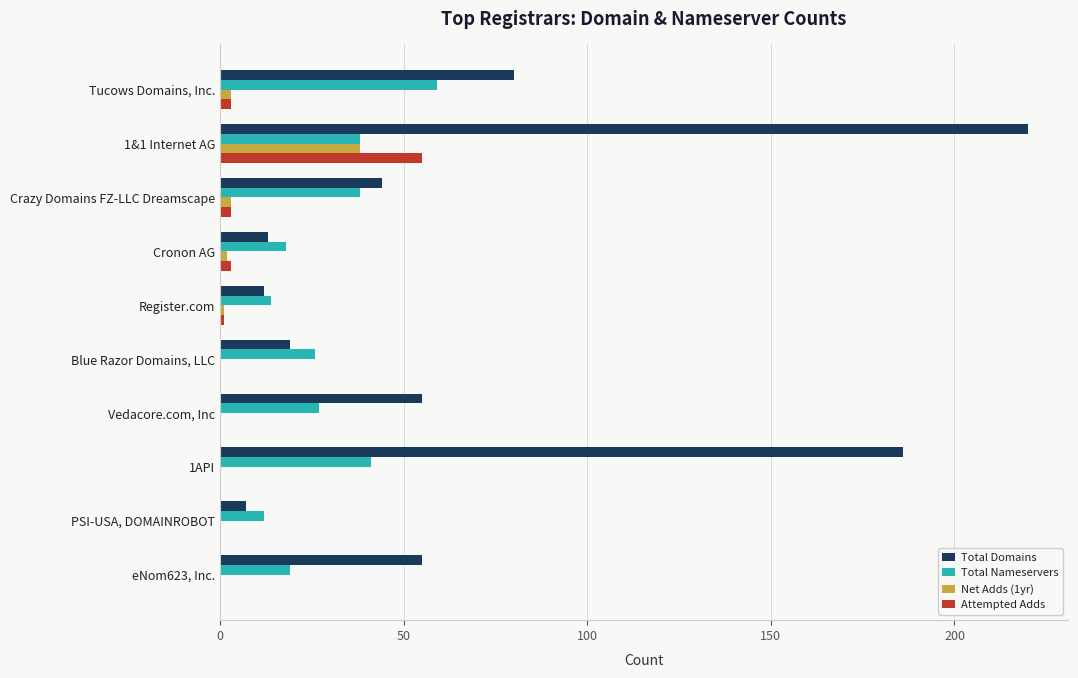

Is the value of Total Domains at eNom623, Inc. greater than the value of Attempted Adds at Crazy Domains FZ-LLC Dreamscape?

Yes